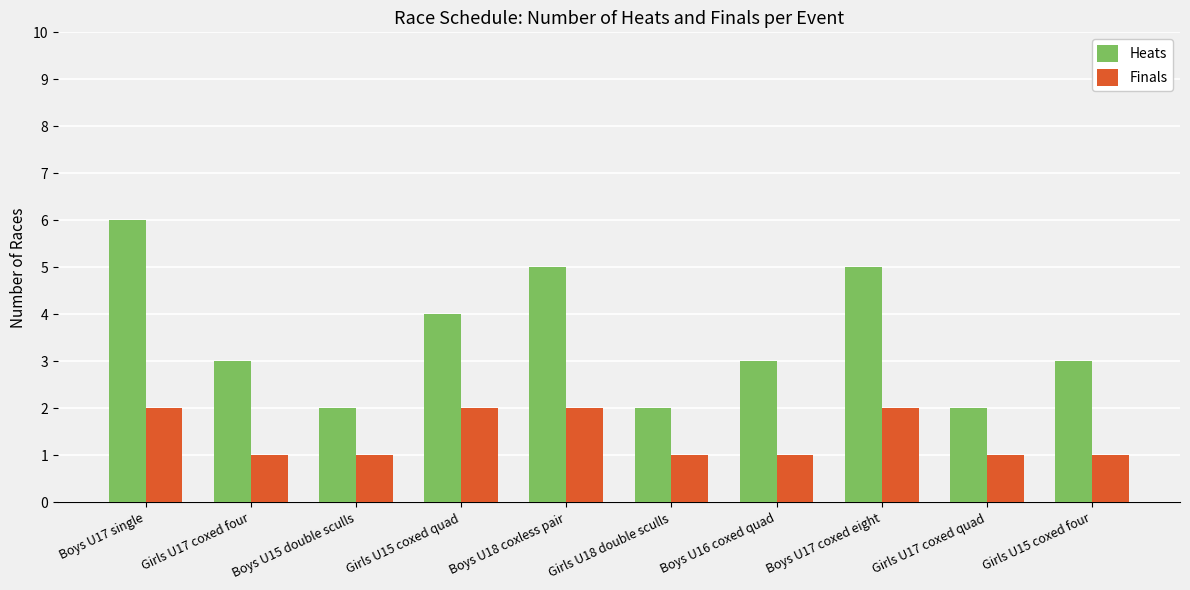

What is the highest value of the Finals series?

2